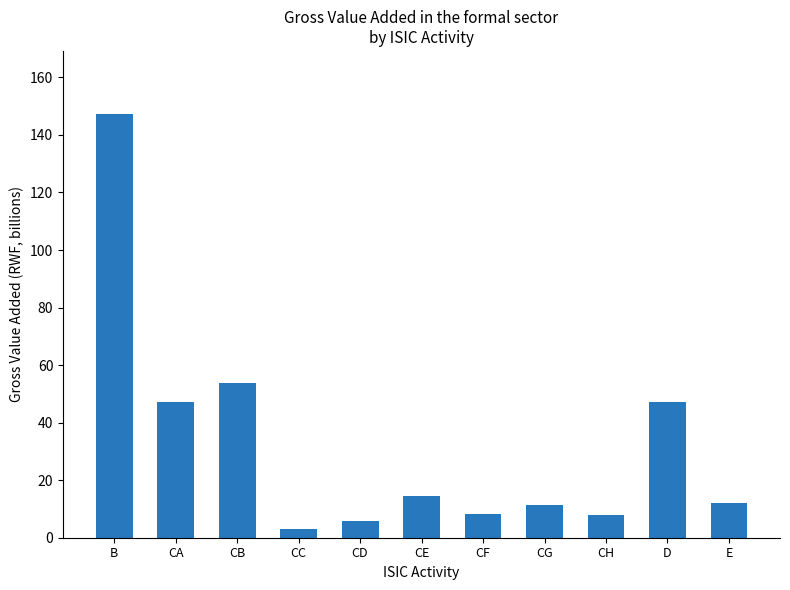

What is the greatest value displayed?

147.1